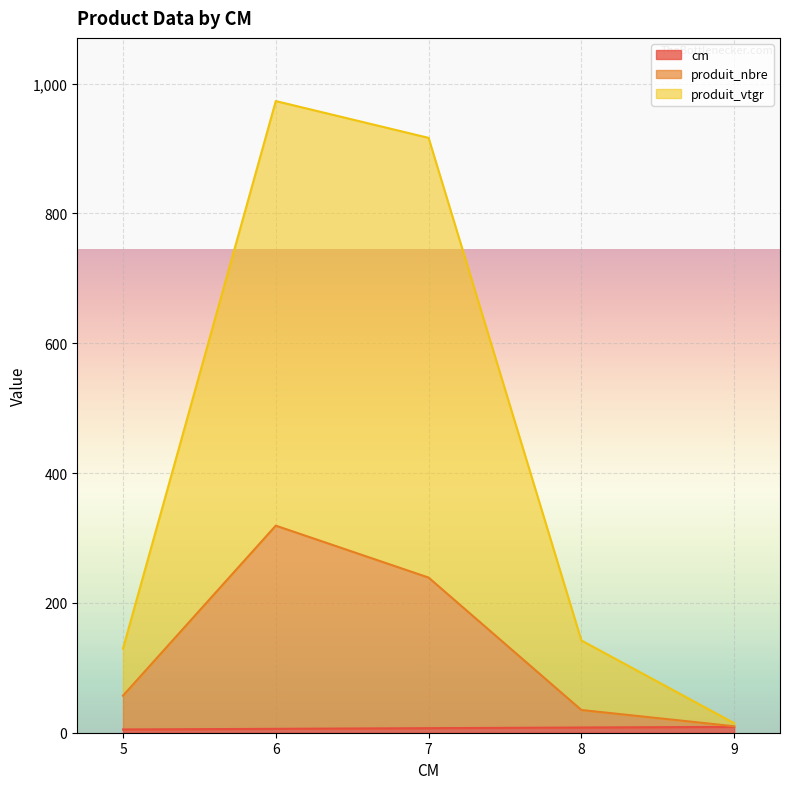

True or false: produit_nbre and cm cross at least once.

False